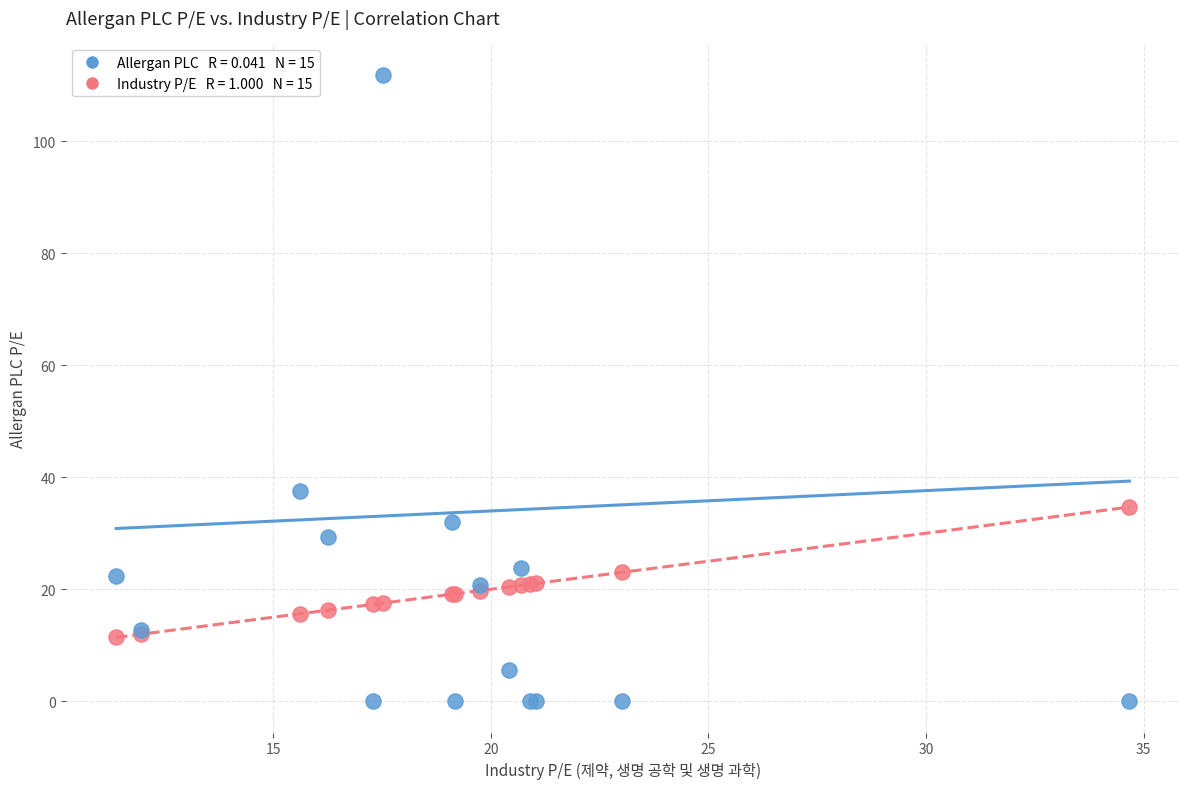

Across all series, what Y value is closest to 55?

37.5